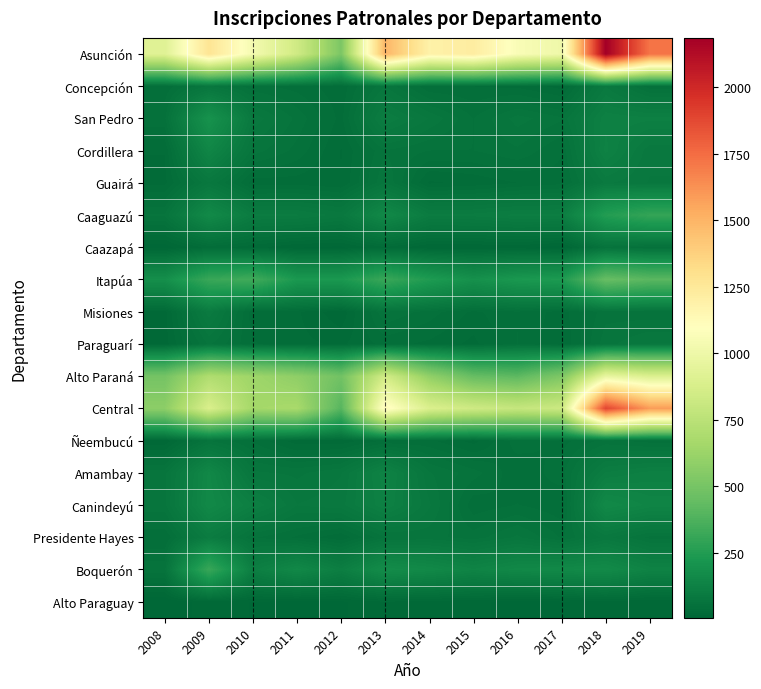

At which category is the sum across all series the highest?

2018